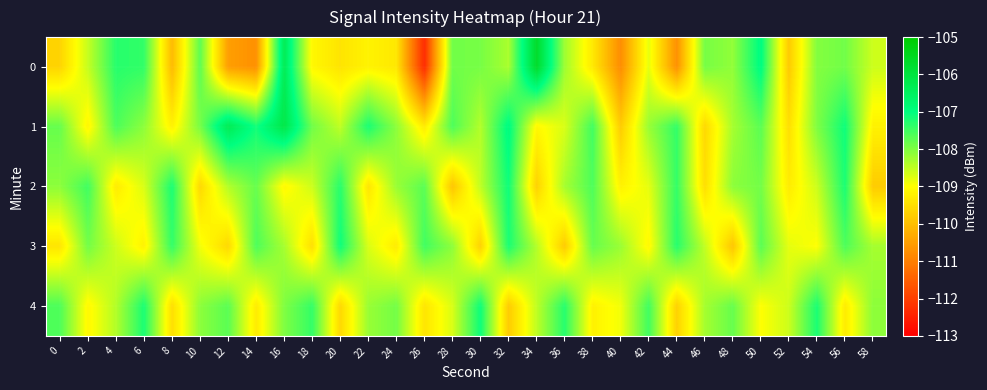

Reading left to right, extract all data points from this chart.

0: 0=-109.7	2=-108.5	4=-107.3	6=-107.4	8=-110.1	10=-107.7	12=-110.5	14=-110.7	16=-106.3	18=-109.1	20=-109.4	22=-109.2	24=-109.4	26=-112.3	28=-107.9	30=-107.9	32=-108.3	34=-105.7	36=-108.2	38=-109.3	40=-110.8	42=-108.8	44=-110.7	46=-107.9	48=-108.1	50=-106.9	52=-109.8	54=-108.0	56=-107.9	58=-108.6
1: 0=-107.8	2=-109.1	4=-107.6	6=-108.1	8=-109.2	10=-107.9	12=-106.3	14=-107.1	16=-106.1	18=-107.9	20=-108.5	22=-107.2	24=-108.1	26=-109.3	28=-107.6	30=-108.4	32=-106.9	34=-109.1	36=-108.7	38=-107.5	40=-109.8	42=-108.2	44=-107.4	46=-109.6	48=-108.3	50=-107.7	52=-109.5	54=-108.0	56=-107.1	58=-109.2
2: 0=-108.1	2=-107.5	4=-109.3	6=-108.7	8=-107.2	10=-109.6	12=-108.4	14=-107.8	16=-109.1	18=-108.6	20=-107.3	22=-109.4	24=-108.2	26=-107.7	28=-109.9	30=-108.5	32=-107.1	34=-109.7	36=-108.3	38=-107.6	40=-109.2	42=-108.8	44=-107.4	46=-109.5	48=-108.1	50=-107.9	52=-109.3	54=-108.6	56=-107.2	58=-109.8
3: 0=-109.4	2=-107.9	4=-108.6	6=-109.2	8=-107.4	10=-108.9	12=-109.6	14=-107.6	16=-108.3	18=-109.5	20=-107.1	22=-108.7	24=-109.3	26=-107.5	28=-108.1	30=-109.7	32=-107.2	34=-108.4	36=-109.8	38=-107.8	40=-108.2	42=-109.1	44=-107.3	46=-108.5	48=-109.9	50=-107.7	52=-108.8	54=-109.0	56=-107.6	58=-108.3
4: 0=-107.6	2=-109.1	4=-108.4	6=-107.2	8=-109.5	10=-108.1	12=-107.7	14=-109.3	16=-108.0	18=-107.4	20=-109.6	22=-108.2	24=-107.9	26=-109.4	28=-108.7	30=-107.1	32=-109.8	34=-108.5	36=-107.3	38=-109.2	40=-108.9	42=-107.5	44=-109.7	46=-108.3	48=-107.8	50=-109.0	52=-108.6	54=-107.2	56=-109.3	58=-108.1